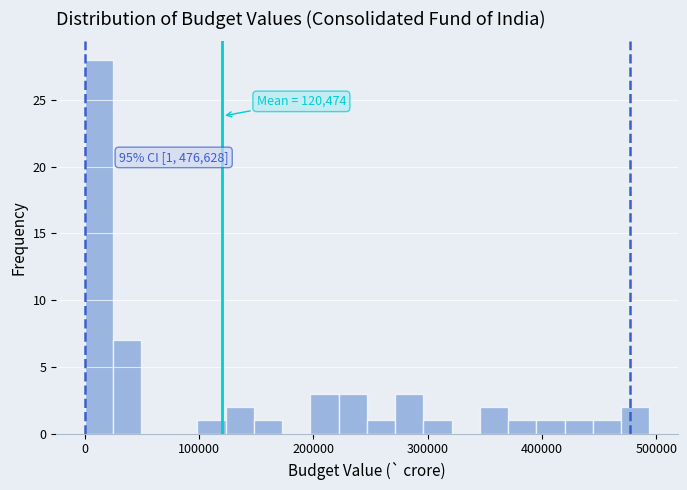

Around what value on the x-axis is the tallest bar? Give the approximate position of its centre, as read against the axis.

10000